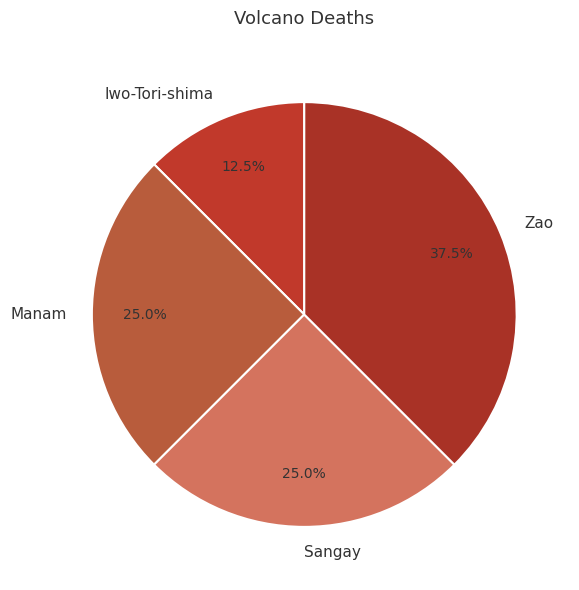

Is there any slice that represents more than half of the pie?

No